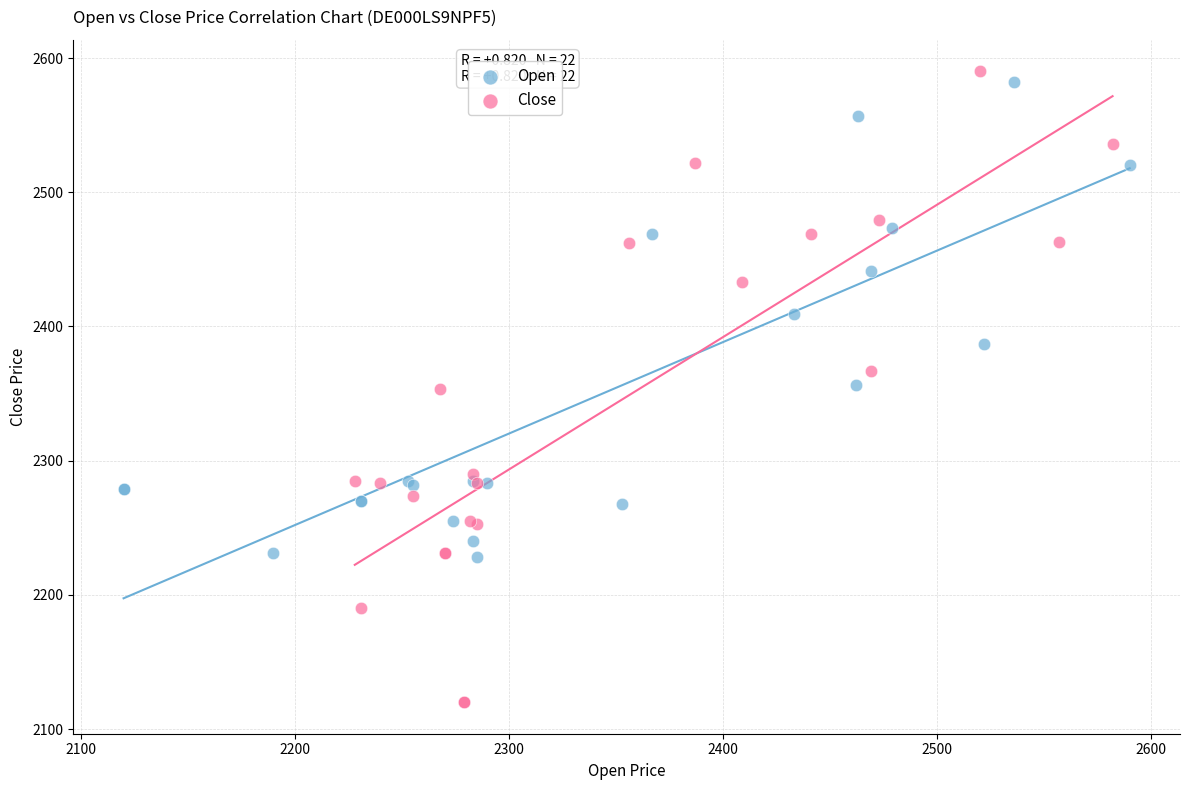

Which series has the widest spread of Y values?

Close